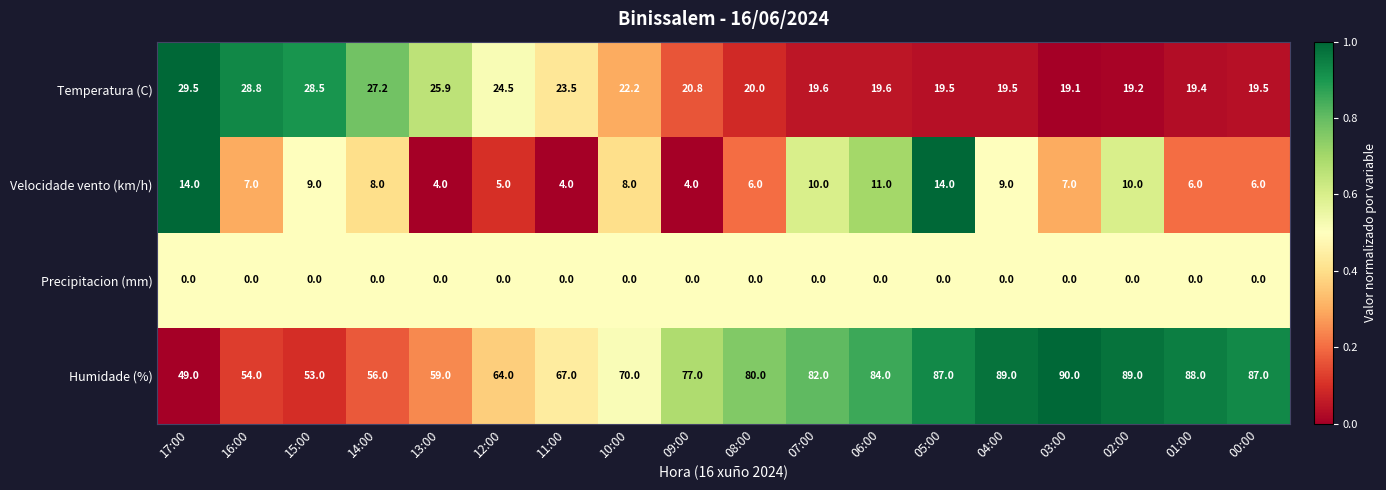

What is the greatest value displayed?

90.0